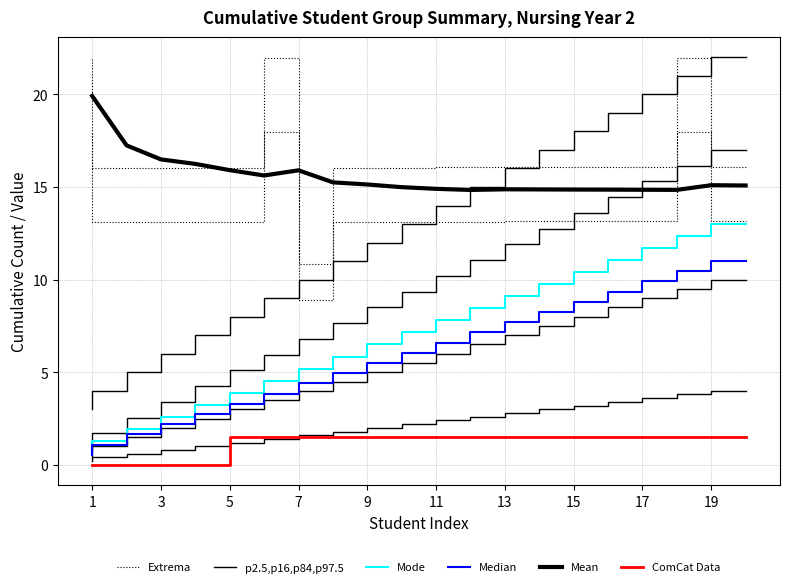

Reading right to left, transcribe all the data shown in this chart.

Extrema: 16.1	22.0	16.1	16.1	16.1	16.1	16.1	16.1	16.1	16.0	16.1	16.0	10.8	22.0	16.0	16.0	16.0	16.0	16.0	21.9
p2.5,p16,p84,p97.5: 22.0	21.0	20.0	19.0	18.0	17.0	16.0	15.0	14.0	13.0	12.0	11.0	10.0	9.0	8.0	7.0	6.0	5.0	4.0	3.0
Mode: 13.0	12.3	11.7	11.1	10.4	9.8	9.1	8.5	7.8	7.2	6.5	5.9	5.2	4.5	3.9	3.2	2.6	2.0	1.3	0.7
Median: 11.0	10.5	9.9	9.4	8.8	8.2	7.7	7.2	6.6	6.1	5.5	5.0	4.4	3.9	3.3	2.8	2.2	1.7	1.1	0.6
Mean: 15.1	15.1	14.8	14.9	14.9	14.9	14.9	14.9	14.8	14.9	15.0	15.1	15.3	15.9	15.6	15.9	16.2	16.5	17.2	19.9
ComCat Data: 1.5	1.5	1.5	1.5	1.5	1.5	1.5	1.5	1.5	1.5	1.5	1.5	1.5	1.5	1.5	0.0	0.0	0.0	0.0	0.0